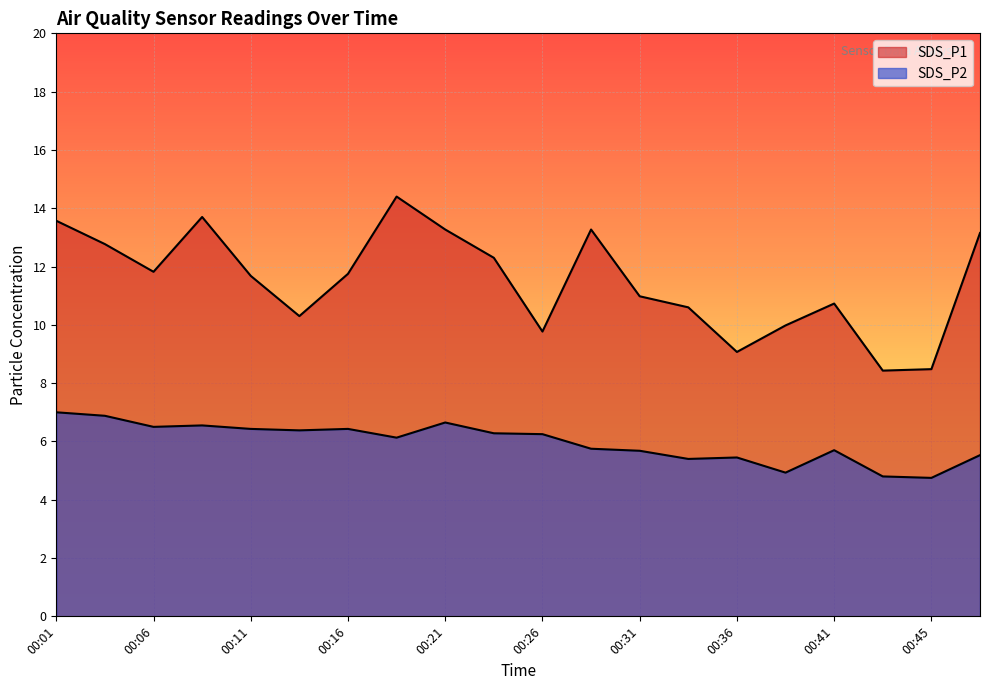

Which category has the highest value in the SDS_P1 series?

00:18